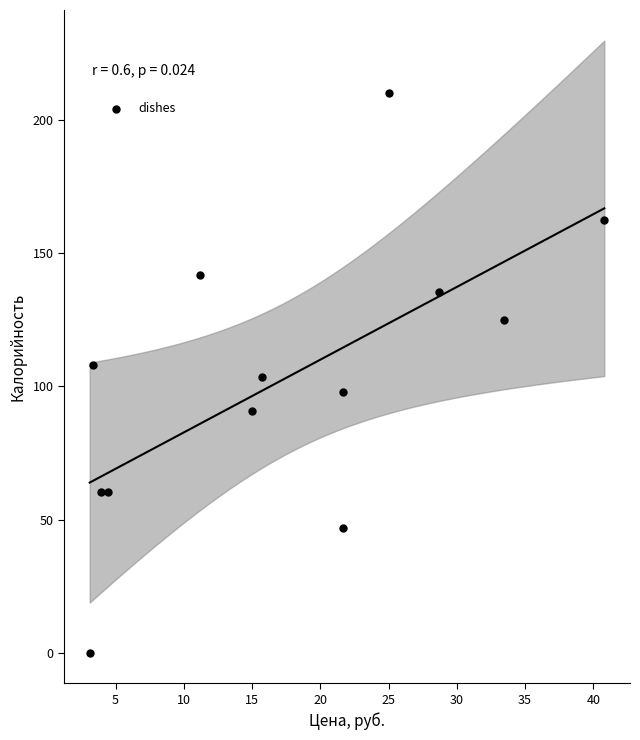

What is the range of X values (max minus min)?

37.7